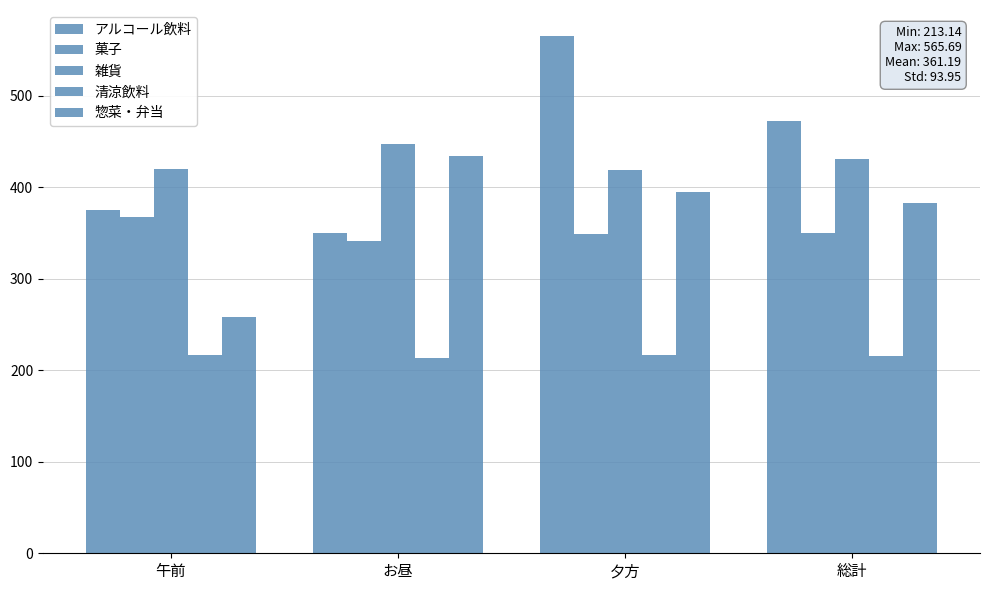

What is the difference between the highest and lowest values at 午前?

202.8